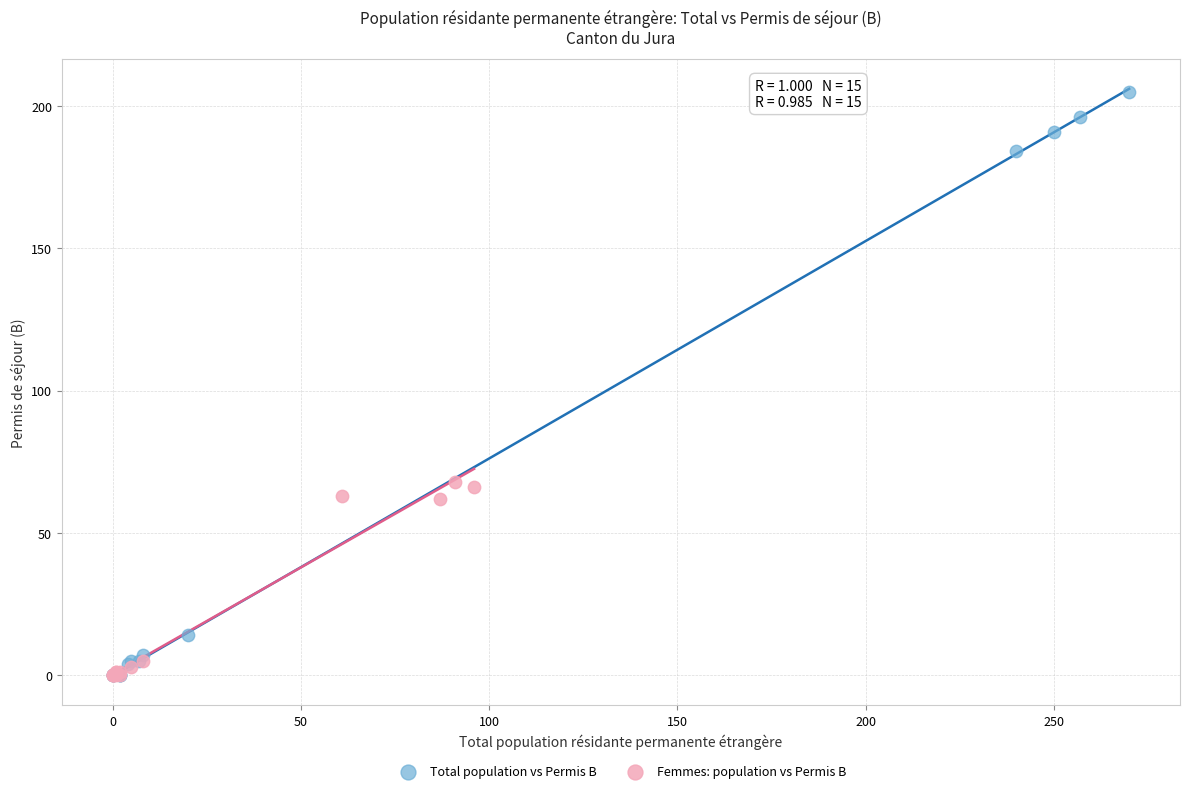

Which series reaches the maximum Y coordinate?

Total population vs Permis B